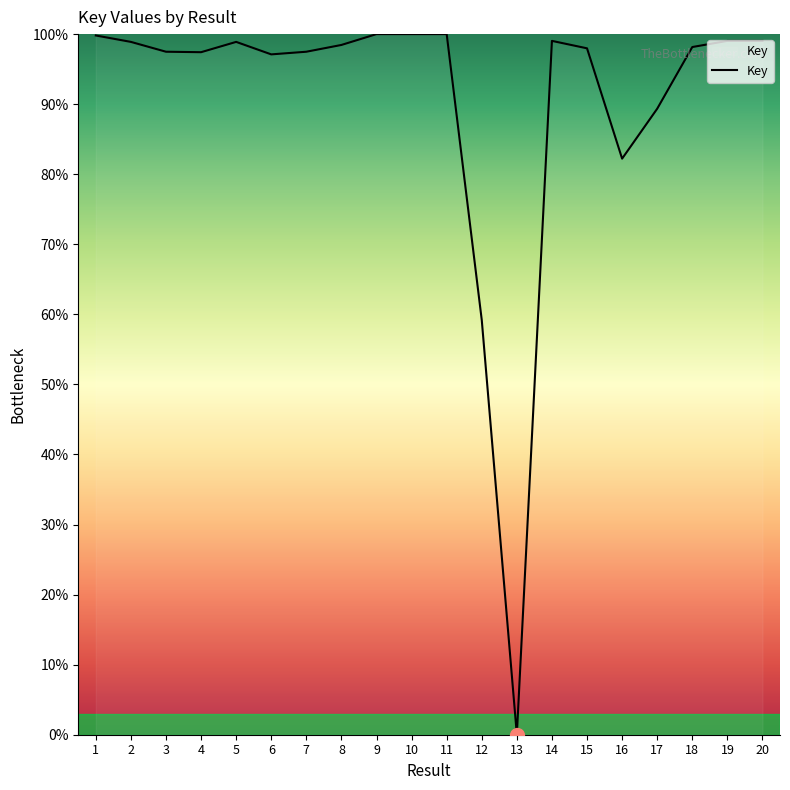

How many values are above zero?

19